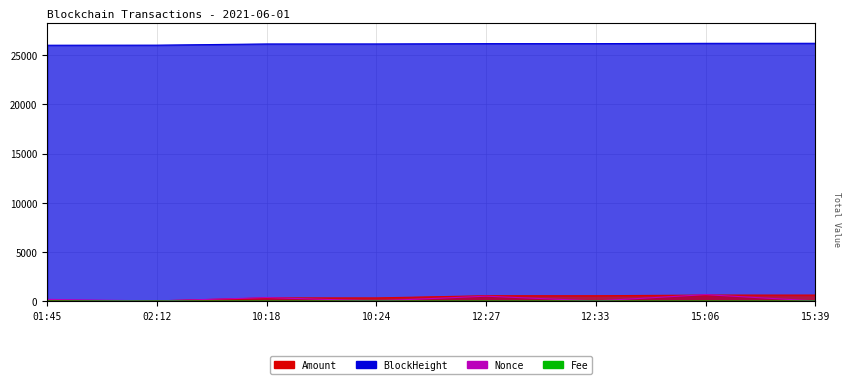

Which has a higher value, 15:06 or 12:33?

15:06